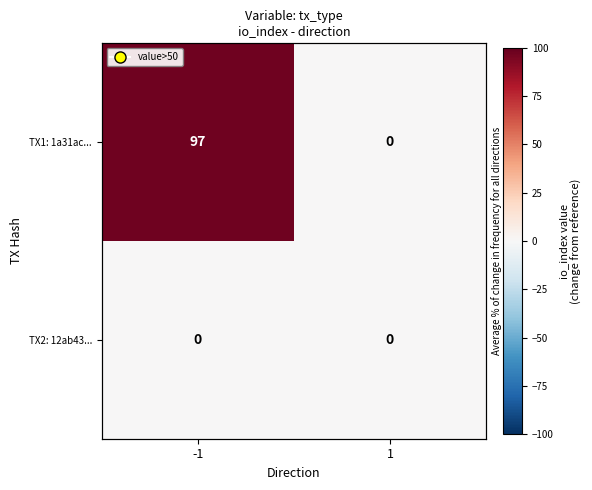

List the series in order of their overall mean, highest first.

TX1: 1a31ac..., TX2: 12ab43...